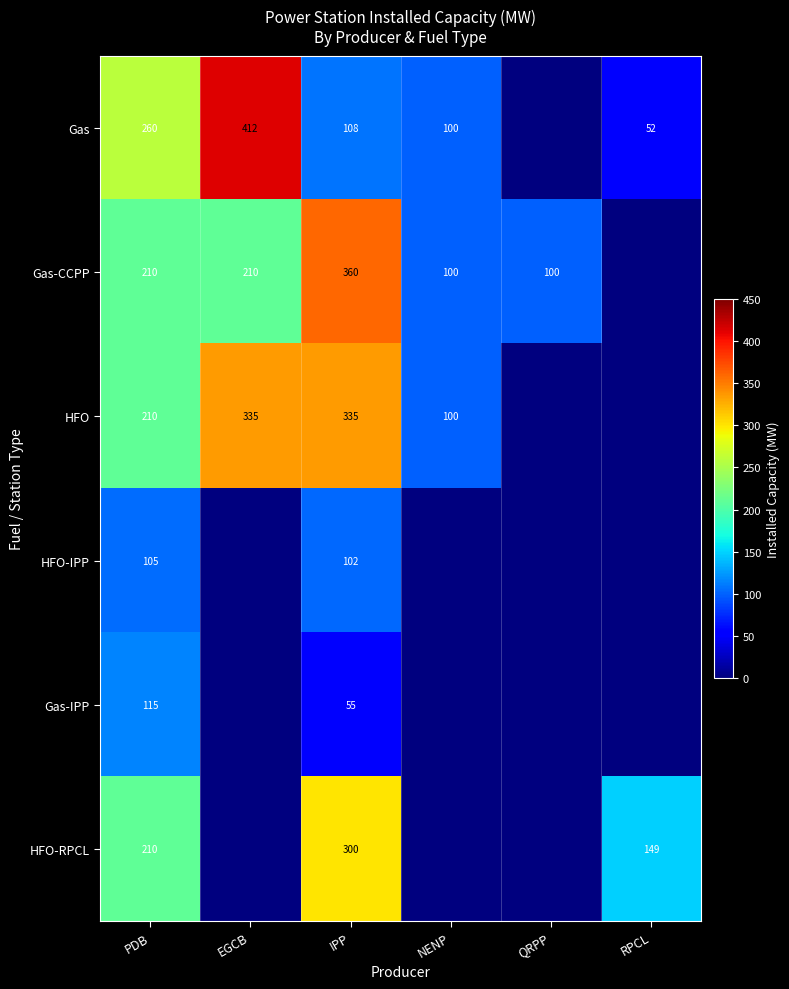

What is the sum of the Gas-CCPP values at EGCB and NENP?

310